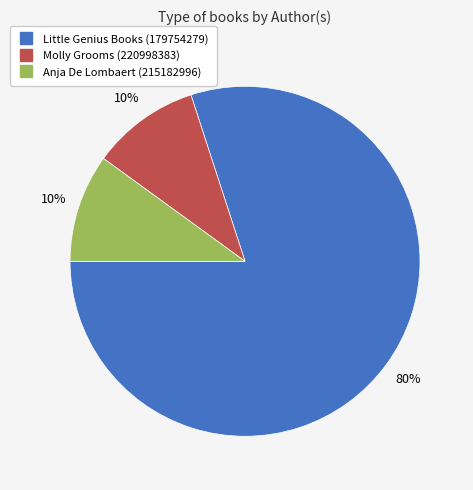

Is it true that Anja De Lombaert (215182996) is 10% of the pie?

True